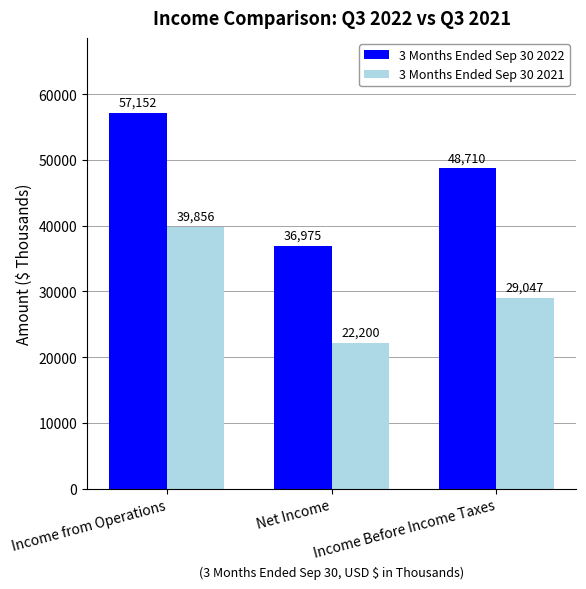

Which series has the largest total across all categories?

3 Months Ended Sep 30 2022